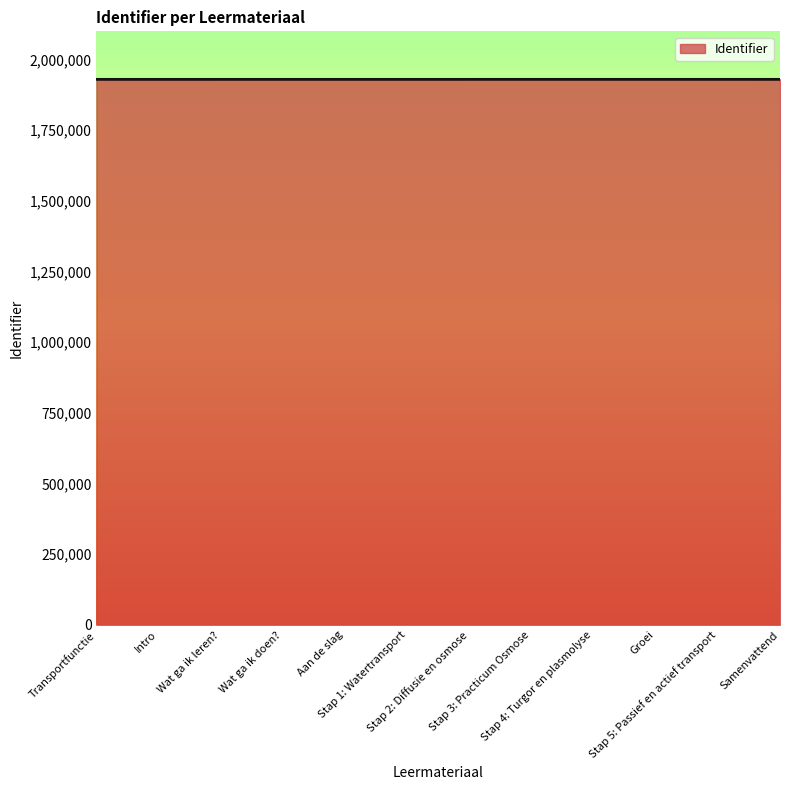

What is the maximum value shown in the chart?

1930119